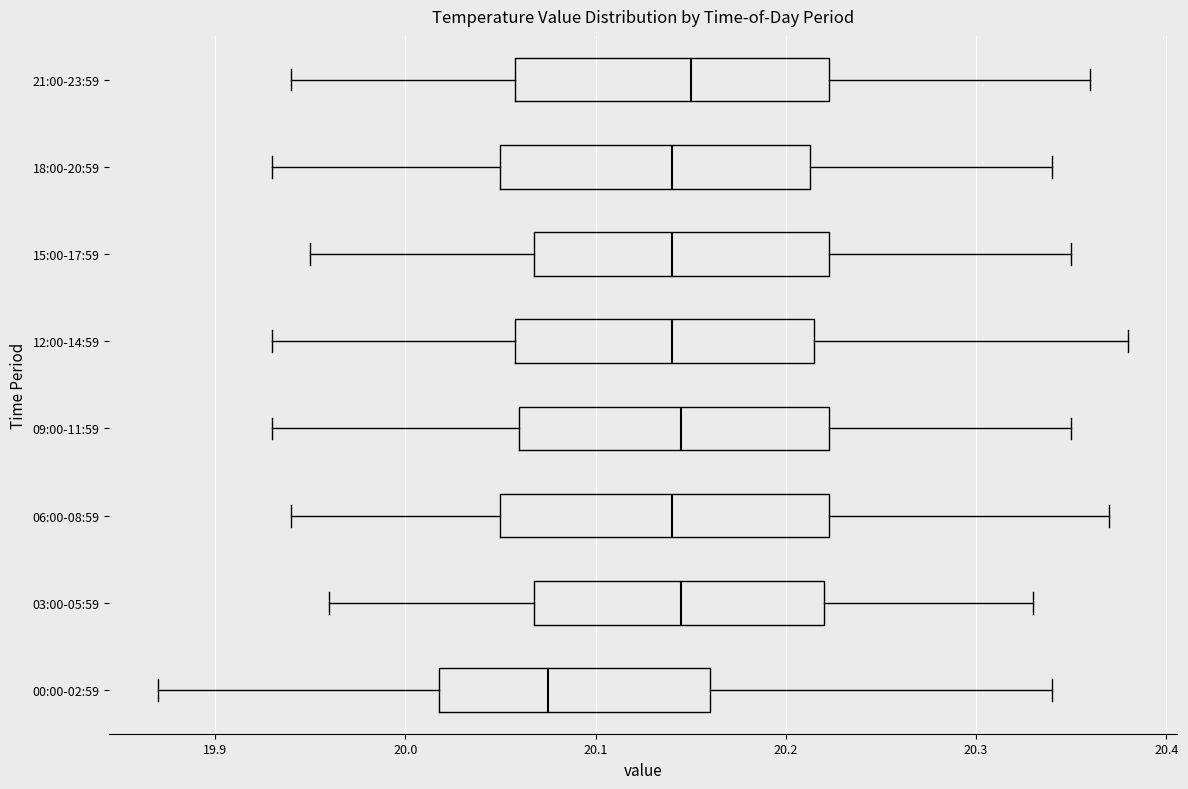

Reading bottom to top, read every box against the x-axis: the position of its median line, the range the box covers, and the ends of its whiskers. The values are not printed on the chart, so give them approximately, as read against the axis.

00:00-02:59: median 20.08, box 20.02 to 20.16, whiskers 19.87 to 20.34
03:00-05:59: median 20.15, box 20.07 to 20.22, whiskers 19.96 to 20.33
06:00-08:59: median 20.14, box 20.05 to 20.22, whiskers 19.94 to 20.37
09:00-11:59: median 20.15, box 20.06 to 20.22, whiskers 19.93 to 20.35
12:00-14:59: median 20.14, box 20.06 to 20.22, whiskers 19.93 to 20.38
15:00-17:59: median 20.14, box 20.07 to 20.22, whiskers 19.95 to 20.35
18:00-20:59: median 20.14, box 20.05 to 20.21, whiskers 19.93 to 20.34
21:00-23:59: median 20.15, box 20.06 to 20.22, whiskers 19.94 to 20.36